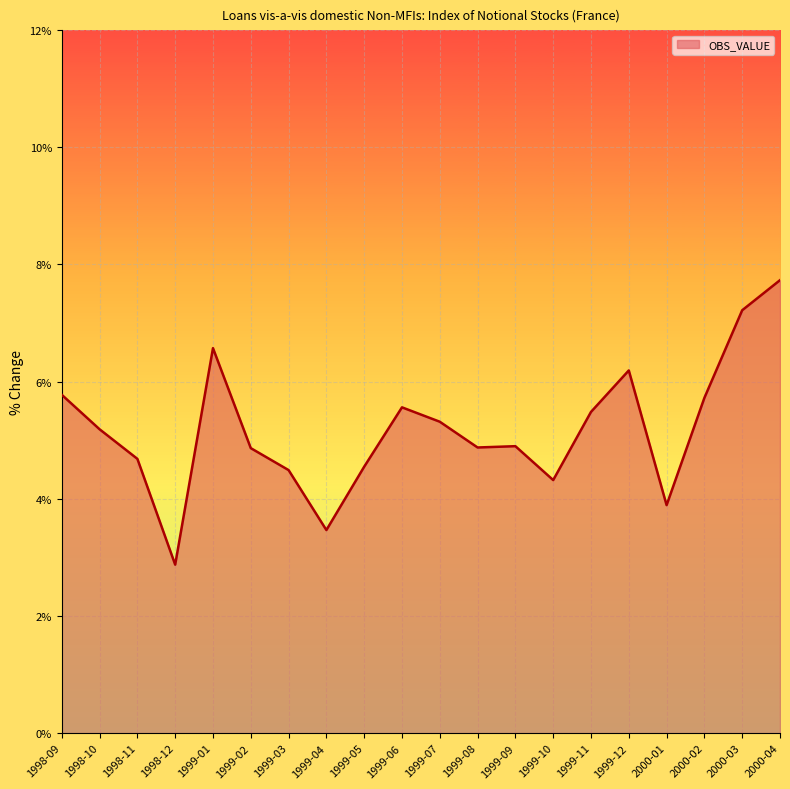

What is the minimum value shown in the chart?

2.9